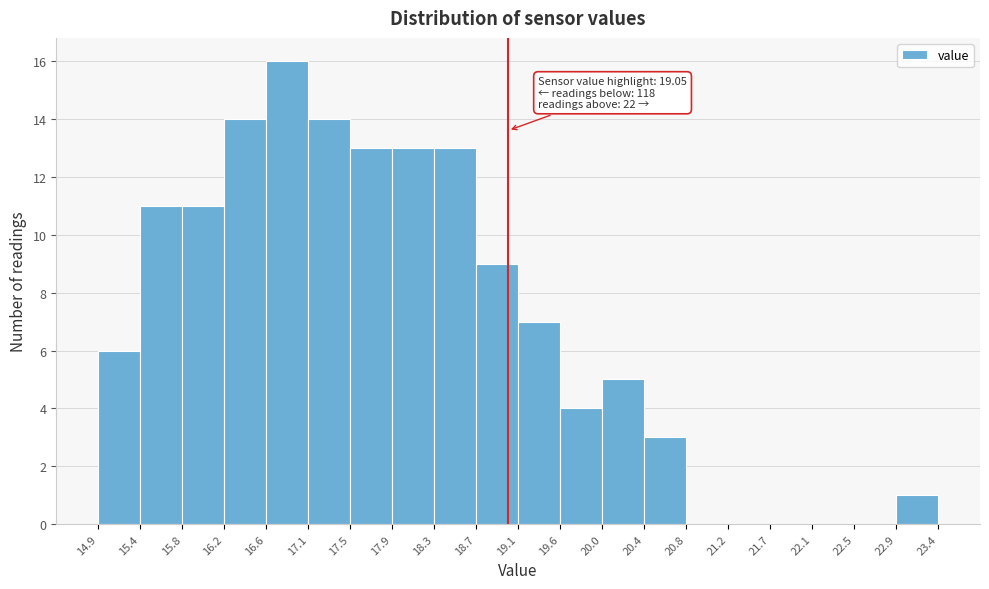

Over which range of the x-axis is the bar tallest?

16.6 to 17.1